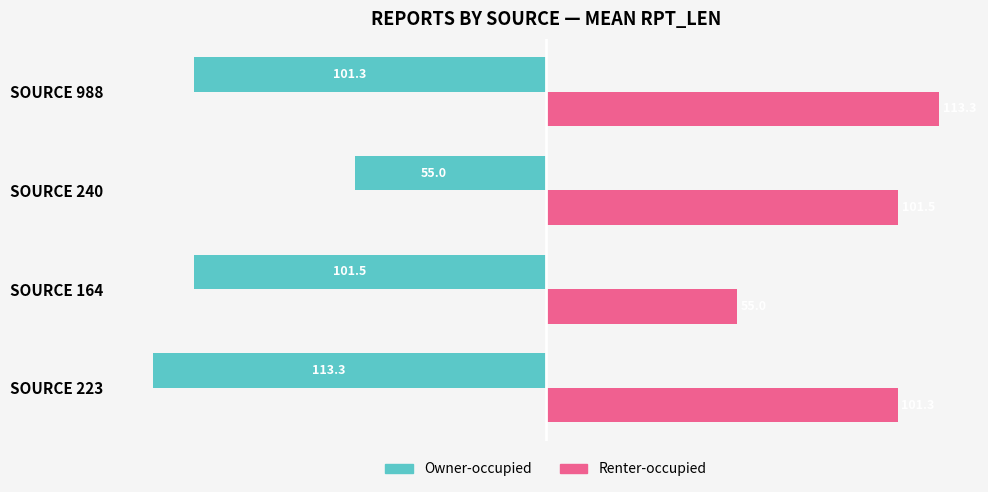

What is the sum of all Owner-occupied values?

-371.1